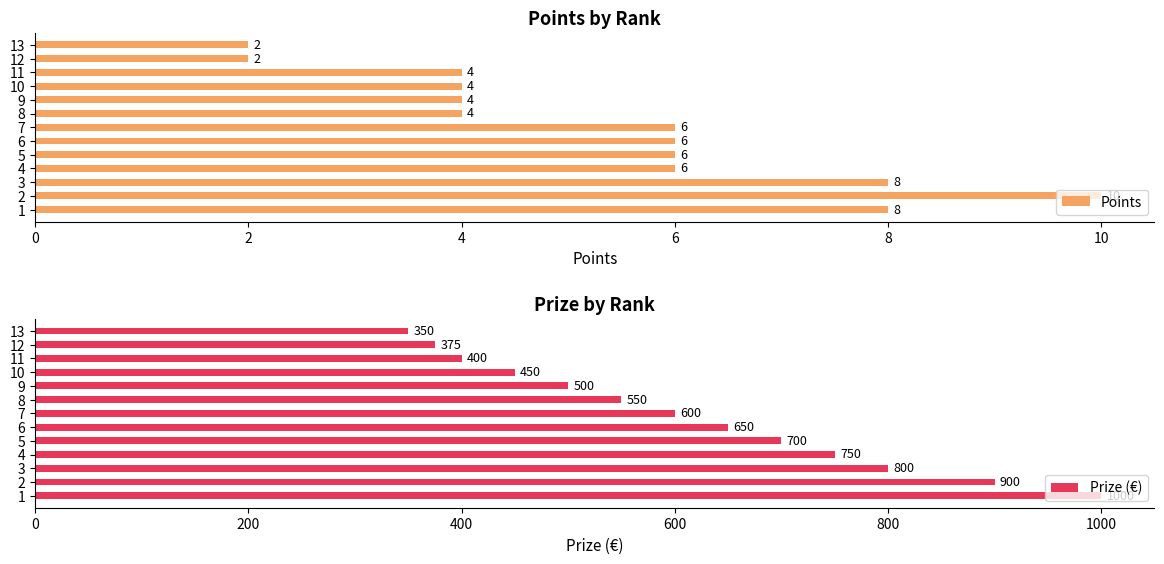

Rank the series by their maximum value, from highest to lowest.

Prize (€), Points